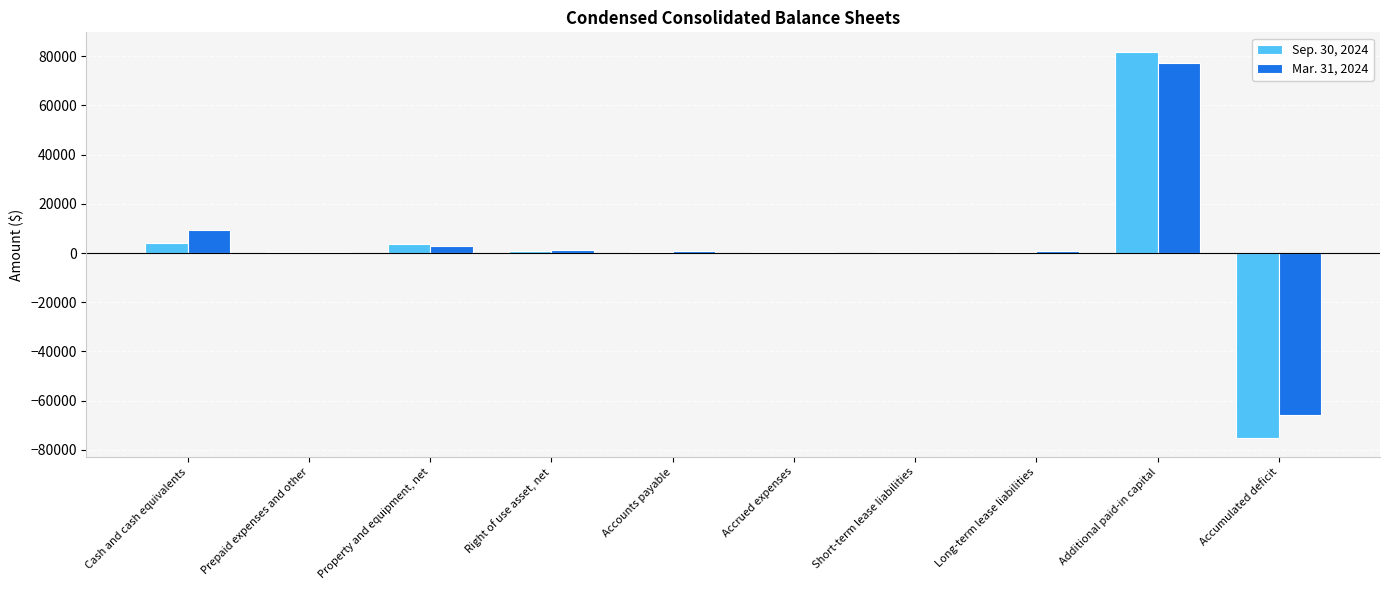

How many data points does each series have?

10